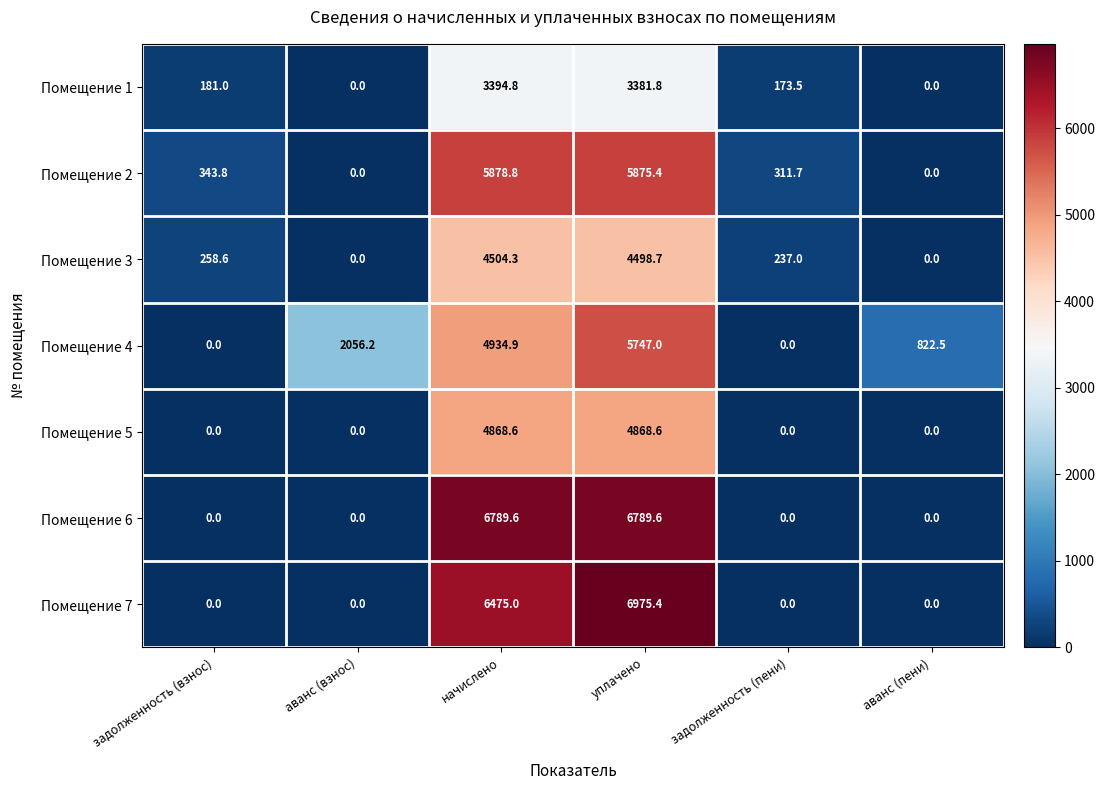

How many distinct data groups are displayed?

7